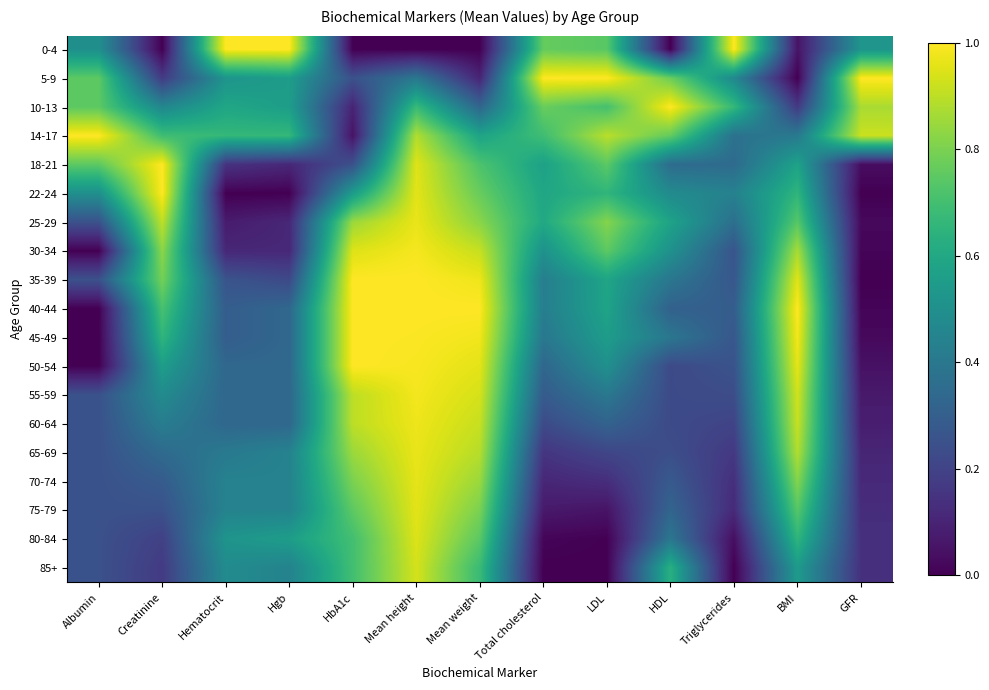

Reading left to right, list all the values displayed in this chart.

0-4: Albumin=0.5	Creatinine=0.0	Hematocrit=1.0	Hgb=1.0	HbA1c=0.0	Mean height=0.0	Mean weight=0.0	Total cholesterol=0.8	LDL=0.7	HDL=0.0	Triglycerides=1.0	BMI=0.1	GFR=0.5
5-9: Albumin=0.7	Creatinine=0.2	Hematocrit=0.5	Hgb=0.6	HbA1c=0.2	Mean height=0.4	Mean weight=0.1	Total cholesterol=1.0	LDL=1.0	HDL=0.8	Triglycerides=0.5	BMI=0.0	GFR=1.0
10-13: Albumin=0.7	Creatinine=0.5	Hematocrit=0.6	Hgb=0.6	HbA1c=0.1	Mean height=0.7	Mean weight=0.3	Total cholesterol=0.8	LDL=0.7	HDL=1.0	Triglycerides=0.7	BMI=0.2	GFR=0.9
14-17: Albumin=1.0	Creatinine=0.7	Hematocrit=0.7	Hgb=0.7	HbA1c=0.0	Mean height=0.9	Mean weight=0.6	Total cholesterol=0.7	LDL=0.9	HDL=0.8	Triglycerides=0.4	BMI=0.4	GFR=0.9
18-21: Albumin=0.7	Creatinine=1.0	Hematocrit=0.1	Hgb=0.1	HbA1c=0.2	Mean height=1.0	Mean weight=0.7	Total cholesterol=0.6	LDL=0.7	HDL=0.4	Triglycerides=0.3	BMI=0.6	GFR=0.0
22-24: Albumin=0.5	Creatinine=1.0	Hematocrit=0.0	Hgb=0.0	HbA1c=0.5	Mean height=1.0	Mean weight=0.8	Total cholesterol=0.6	LDL=0.7	HDL=0.5	Triglycerides=0.4	BMI=0.7	GFR=0.0
25-29: Albumin=0.3	Creatinine=0.9	Hematocrit=0.1	Hgb=0.1	HbA1c=0.9	Mean height=1.0	Mean weight=0.8	Total cholesterol=0.6	LDL=0.8	HDL=0.6	Triglycerides=0.4	BMI=0.7	GFR=0.0
30-34: Albumin=0.0	Creatinine=0.8	Hematocrit=0.1	Hgb=0.1	HbA1c=1.0	Mean height=1.0	Mean weight=0.9	Total cholesterol=0.5	LDL=0.8	HDL=0.5	Triglycerides=0.3	BMI=0.9	GFR=0.0
35-39: Albumin=0.3	Creatinine=0.8	Hematocrit=0.3	Hgb=0.2	HbA1c=1.0	Mean height=1.0	Mean weight=1.0	Total cholesterol=0.4	LDL=0.6	HDL=0.4	Triglycerides=0.3	BMI=1.0	GFR=0.0
40-44: Albumin=0.0	Creatinine=0.7	Hematocrit=0.3	Hgb=0.3	HbA1c=1.0	Mean height=1.0	Mean weight=1.0	Total cholesterol=0.4	LDL=0.6	HDL=0.3	Triglycerides=0.3	BMI=1.0	GFR=0.0
45-49: Albumin=0.0	Creatinine=0.7	Hematocrit=0.3	Hgb=0.3	HbA1c=1.0	Mean height=1.0	Mean weight=1.0	Total cholesterol=0.4	LDL=0.6	HDL=0.4	Triglycerides=0.3	BMI=1.0	GFR=0.0
50-54: Albumin=0.0	Creatinine=0.6	Hematocrit=0.3	Hgb=0.3	HbA1c=1.0	Mean height=1.0	Mean weight=1.0	Total cholesterol=0.3	LDL=0.5	HDL=0.2	Triglycerides=0.3	BMI=1.0	GFR=0.0
55-59: Albumin=0.3	Creatinine=0.5	Hematocrit=0.3	Hgb=0.3	HbA1c=0.9	Mean height=1.0	Mean weight=0.9	Total cholesterol=0.3	LDL=0.4	HDL=0.2	Triglycerides=0.2	BMI=0.9	GFR=0.1
60-64: Albumin=0.3	Creatinine=0.4	Hematocrit=0.3	Hgb=0.3	HbA1c=0.9	Mean height=1.0	Mean weight=0.9	Total cholesterol=0.2	LDL=0.3	HDL=0.2	Triglycerides=0.2	BMI=0.9	GFR=0.1
65-69: Albumin=0.3	Creatinine=0.3	Hematocrit=0.4	Hgb=0.4	HbA1c=0.9	Mean height=1.0	Mean weight=0.9	Total cholesterol=0.2	LDL=0.2	HDL=0.2	Triglycerides=0.2	BMI=0.9	GFR=0.1
70-74: Albumin=0.3	Creatinine=0.3	Hematocrit=0.4	Hgb=0.4	HbA1c=0.8	Mean height=1.0	Mean weight=0.8	Total cholesterol=0.1	LDL=0.1	HDL=0.3	Triglycerides=0.1	BMI=0.8	GFR=0.1
75-79: Albumin=0.3	Creatinine=0.2	Hematocrit=0.4	Hgb=0.4	HbA1c=0.8	Mean height=1.0	Mean weight=0.8	Total cholesterol=0.1	LDL=0.1	HDL=0.3	Triglycerides=0.1	BMI=0.7	GFR=0.1
80-84: Albumin=0.3	Creatinine=0.2	Hematocrit=0.5	Hgb=0.6	HbA1c=0.7	Mean height=0.9	Mean weight=0.7	Total cholesterol=0.0	LDL=0.0	HDL=0.4	Triglycerides=0.0	BMI=0.7	GFR=0.1
85+: Albumin=0.3	Creatinine=0.2	Hematocrit=0.5	Hgb=0.4	HbA1c=0.7	Mean height=0.9	Mean weight=0.7	Total cholesterol=0.0	LDL=0.0	HDL=0.6	Triglycerides=0.0	BMI=0.5	GFR=0.1